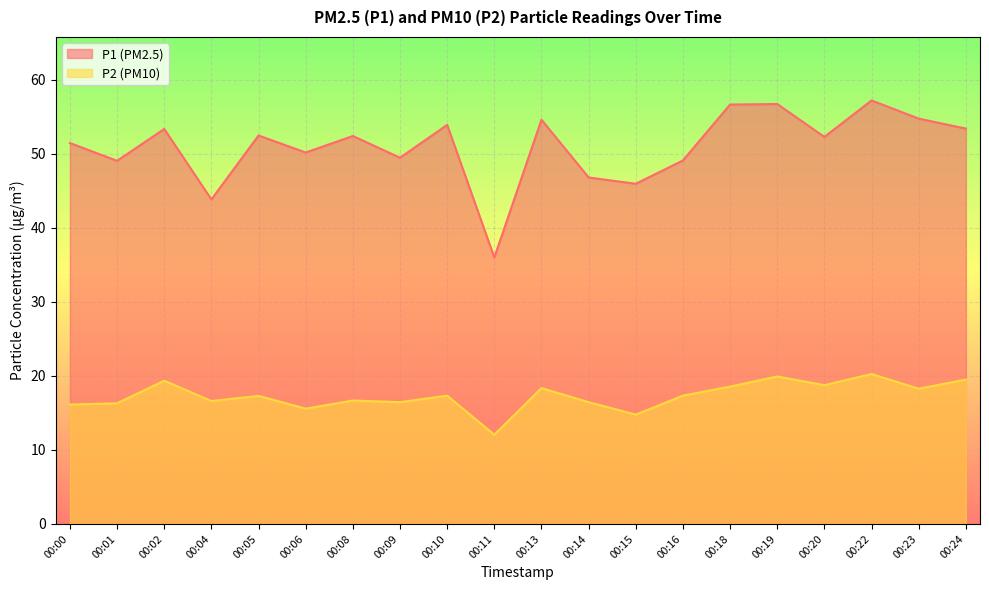

True or false: P1 and P2 cross at least once.

False